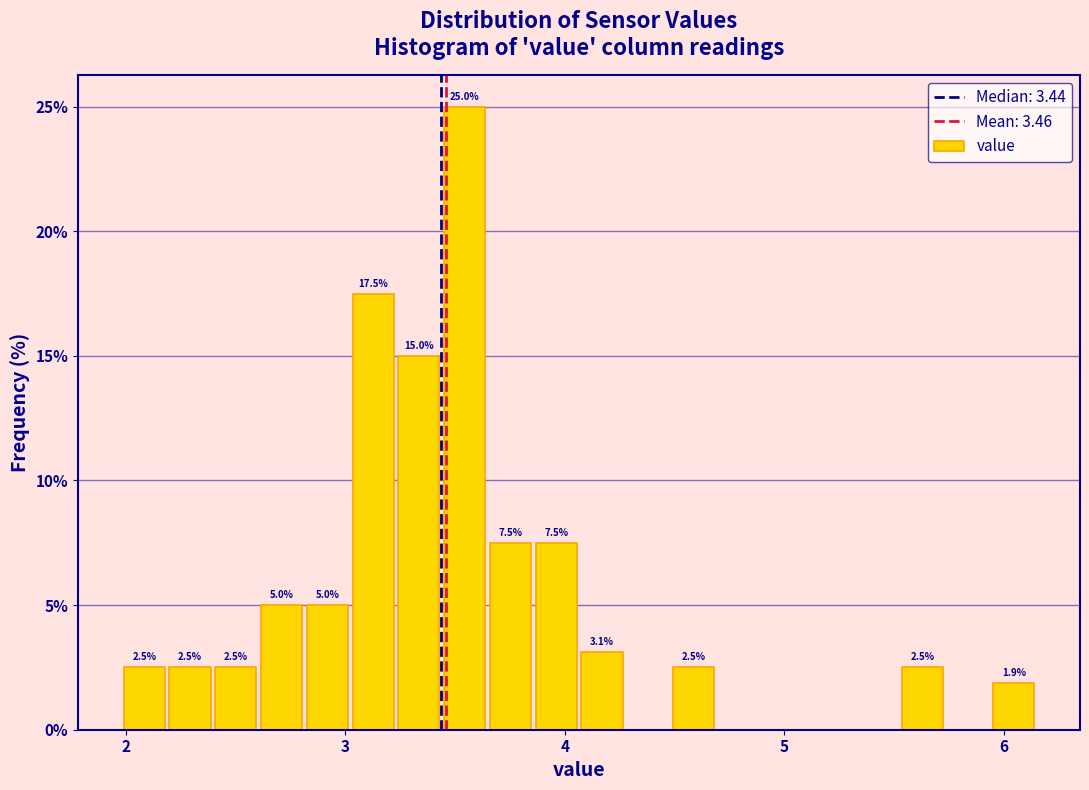

Read against the x-axis, roughly where is the centre of the tallest bar?

3.5